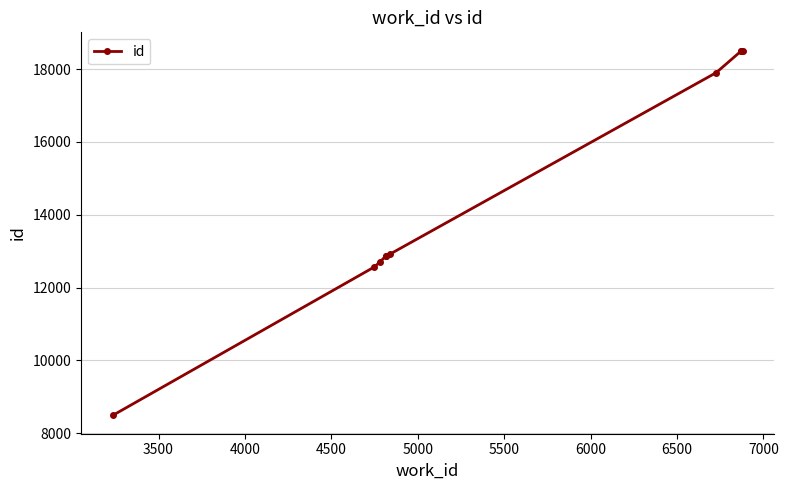

What is the sum of all values?

145810